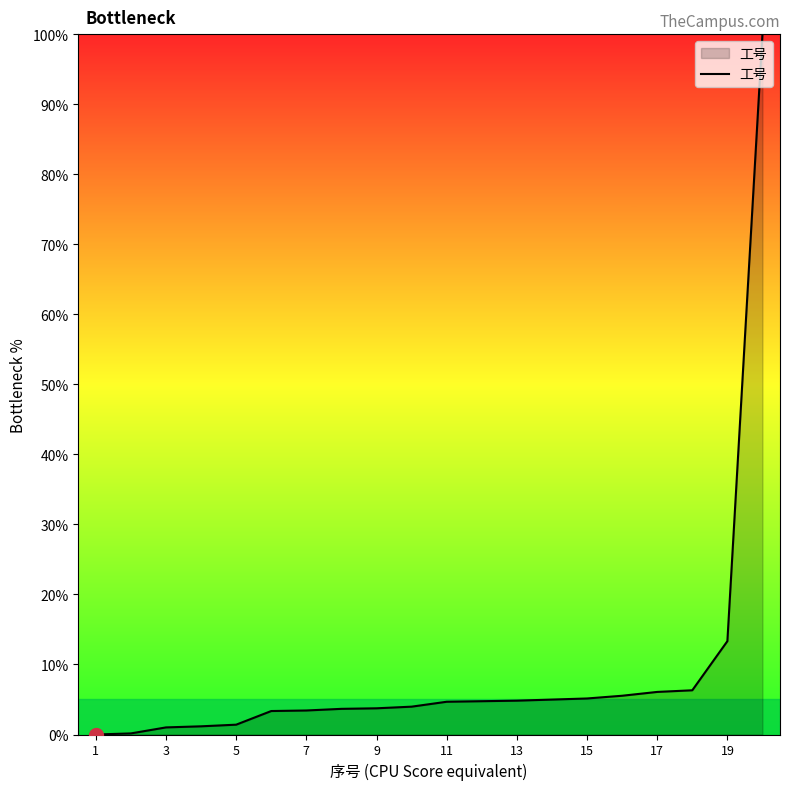

What is the maximum value shown in the chart?

100.0